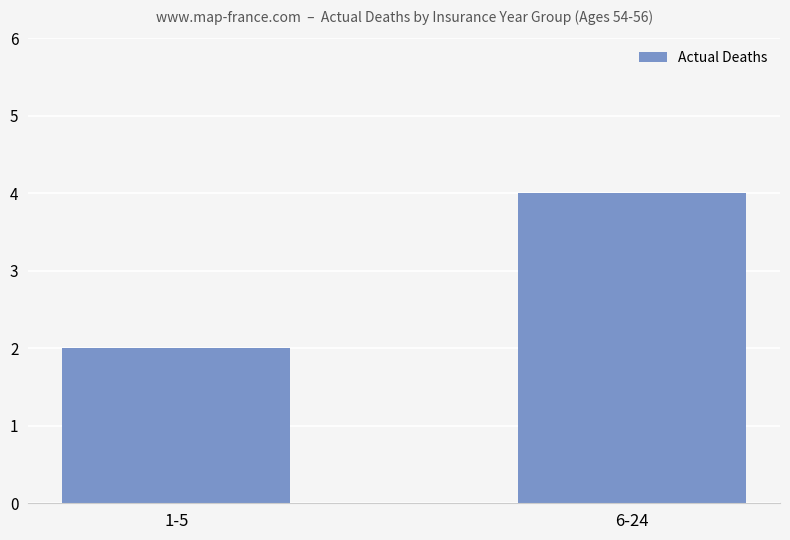

The value at 1-5 is 2. True or false?

True